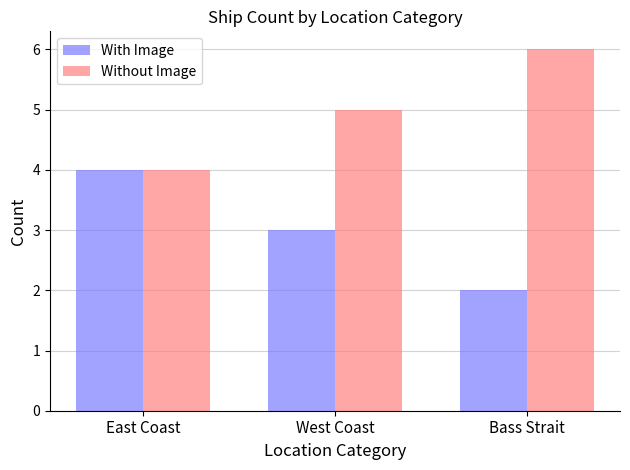

What is the label of the 2nd bar from the left?

West Coast